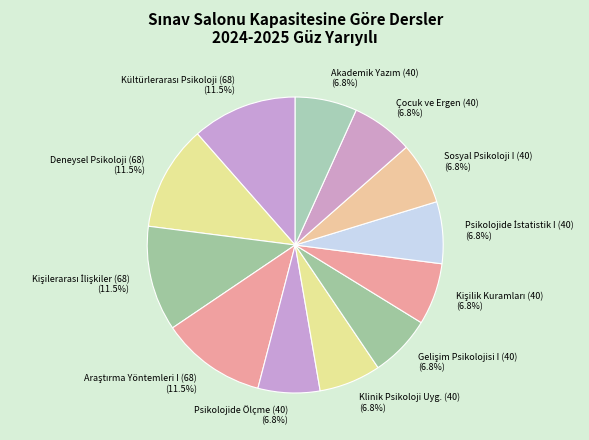

Does any single category account for the majority?

No